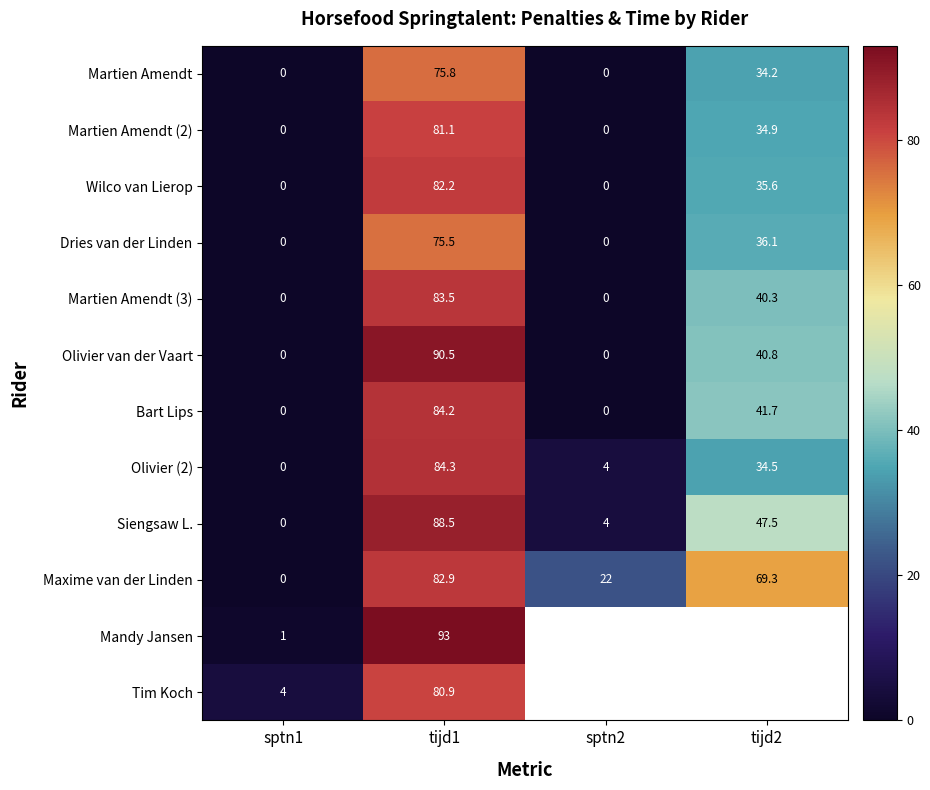

Is it true that Olivier (2) equals 0.0 at sptn1?

True